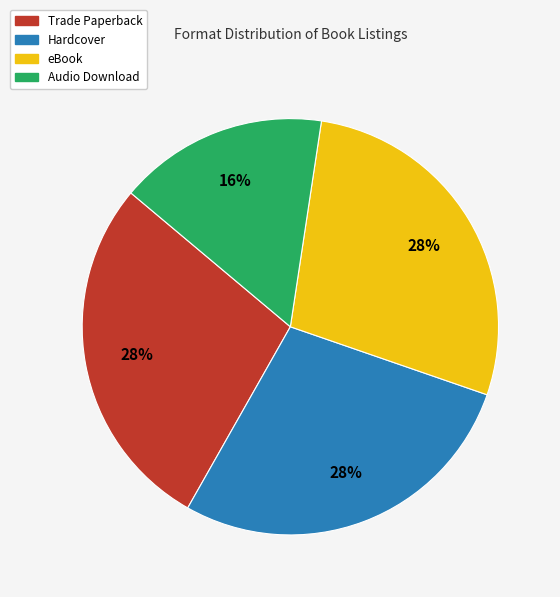

Is there any slice that represents more than half of the pie?

No